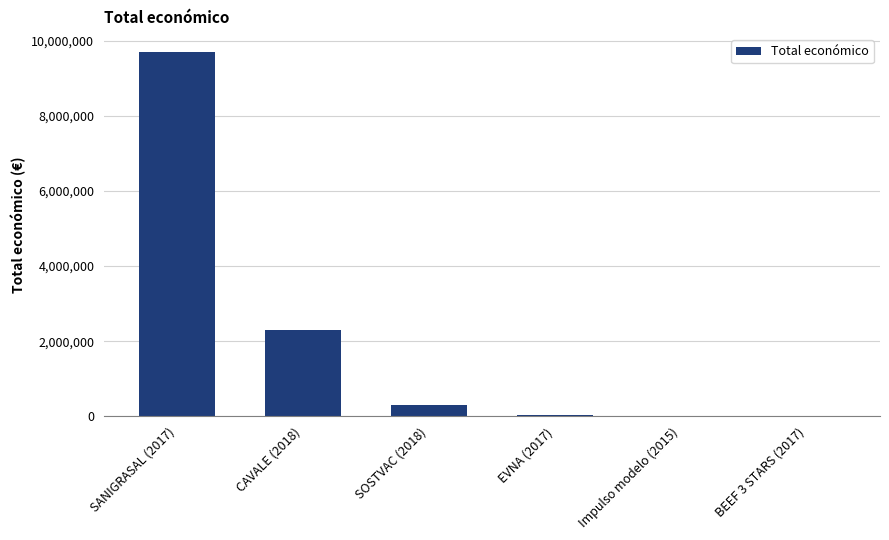

What is the maximum value shown in the chart?

9695285